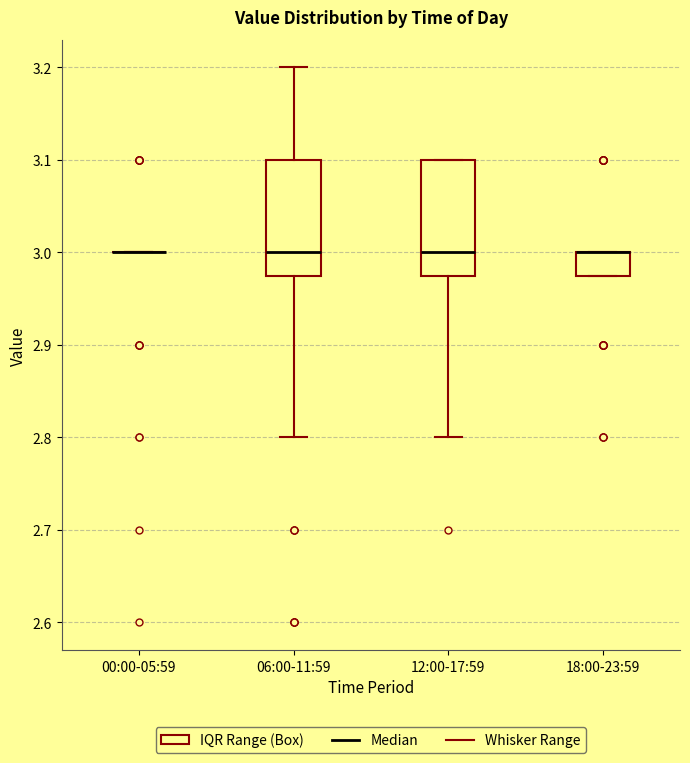

Where is the lower edge of the box for 18:00-23:59 on the y-axis? The values are not printed on the chart, so give them approximately, as read against the axis.

2.98